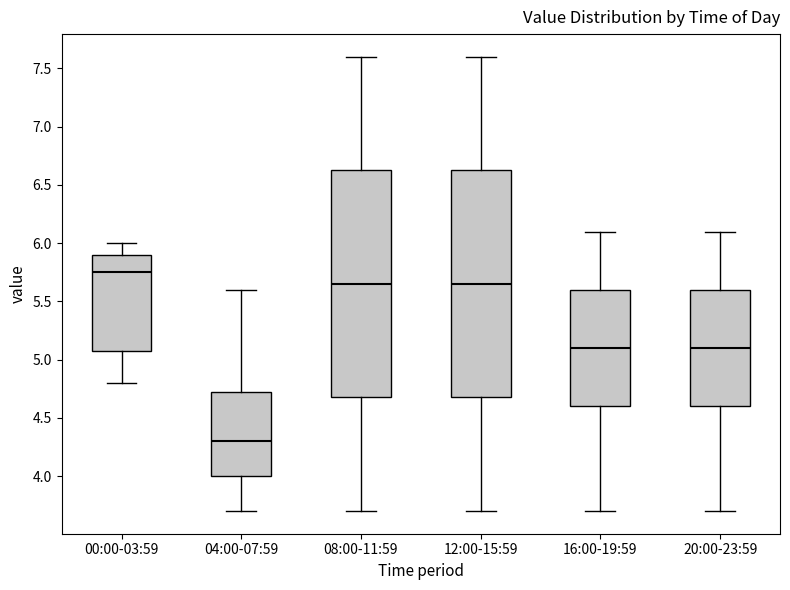

Which box has the highest median line?

00:00-03:59